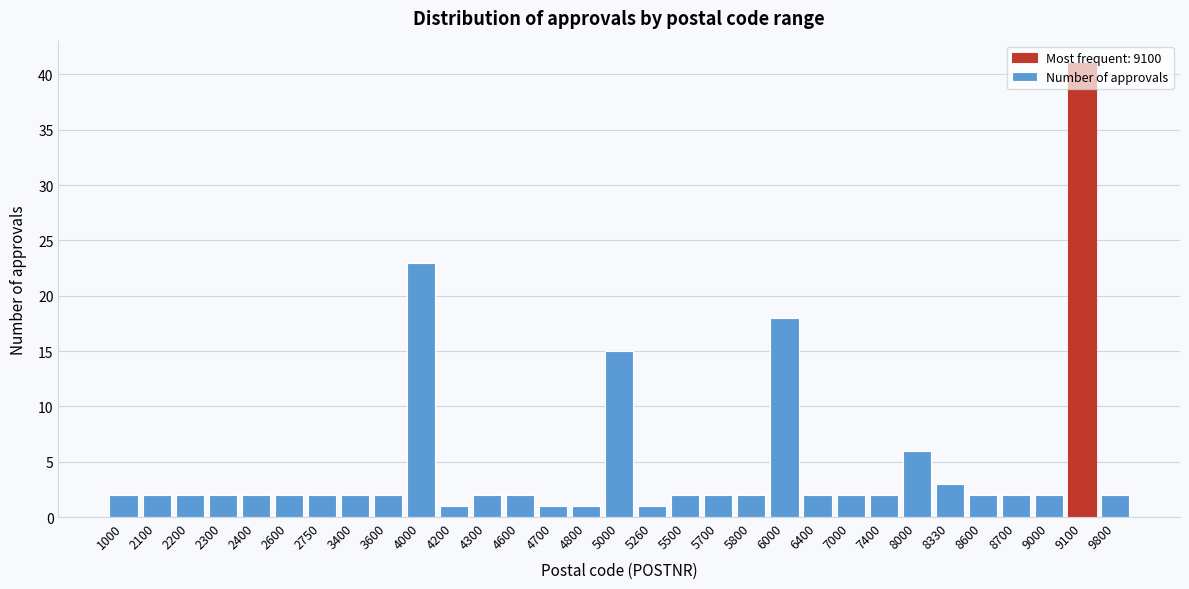

At which category does the chart reach its peak across all series?

9100